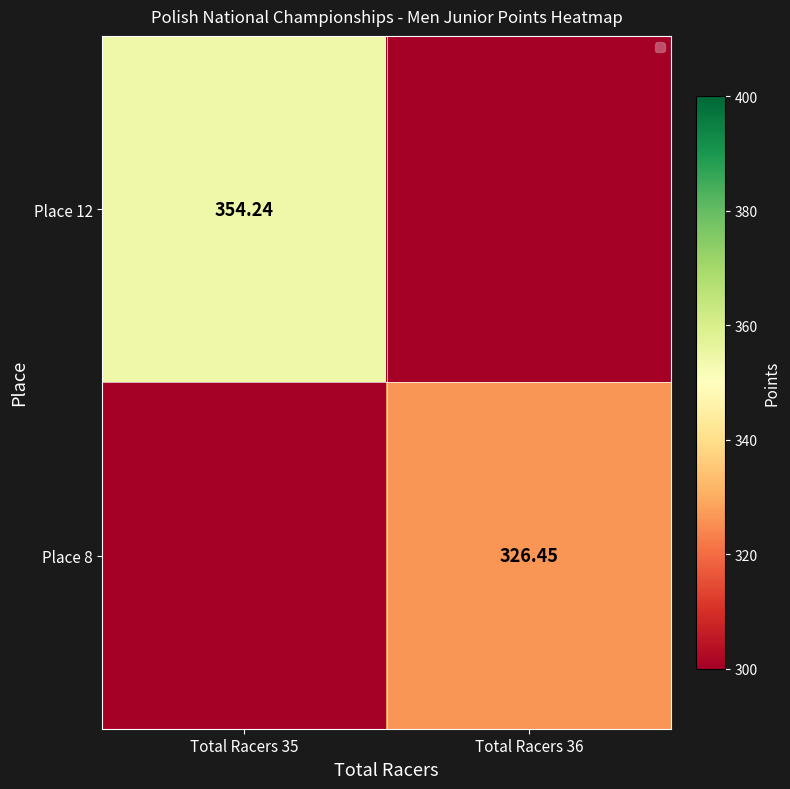

At which category is the sum across all series the highest?

Total Racers 35